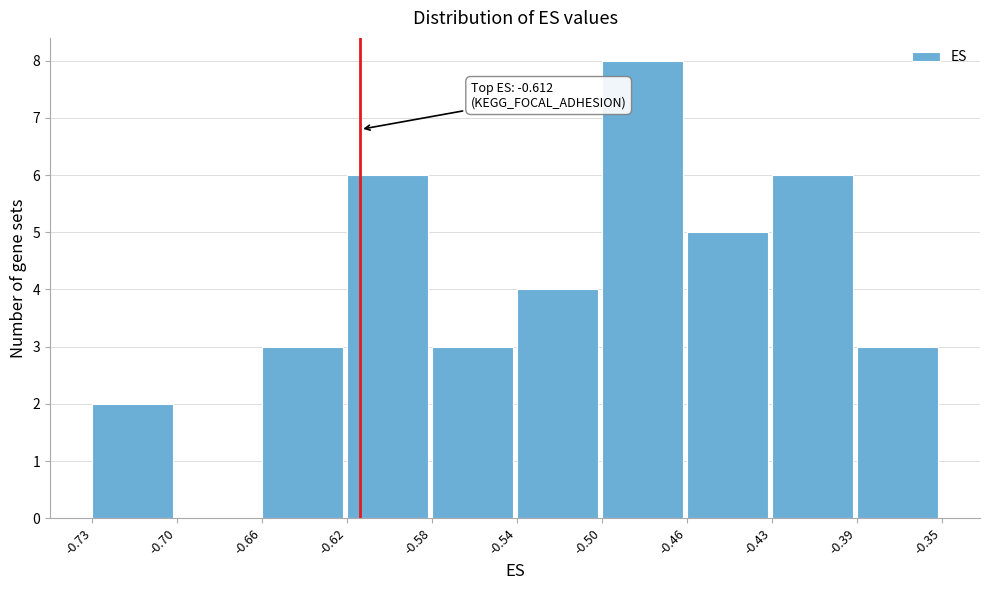

Reading left to right, extract all data points from this chart.

-0.73=2	-0.70=0	-0.66=3	-0.62=6	-0.58=3	-0.54=4	-0.50=8	-0.46=5	-0.43=6	-0.39=3